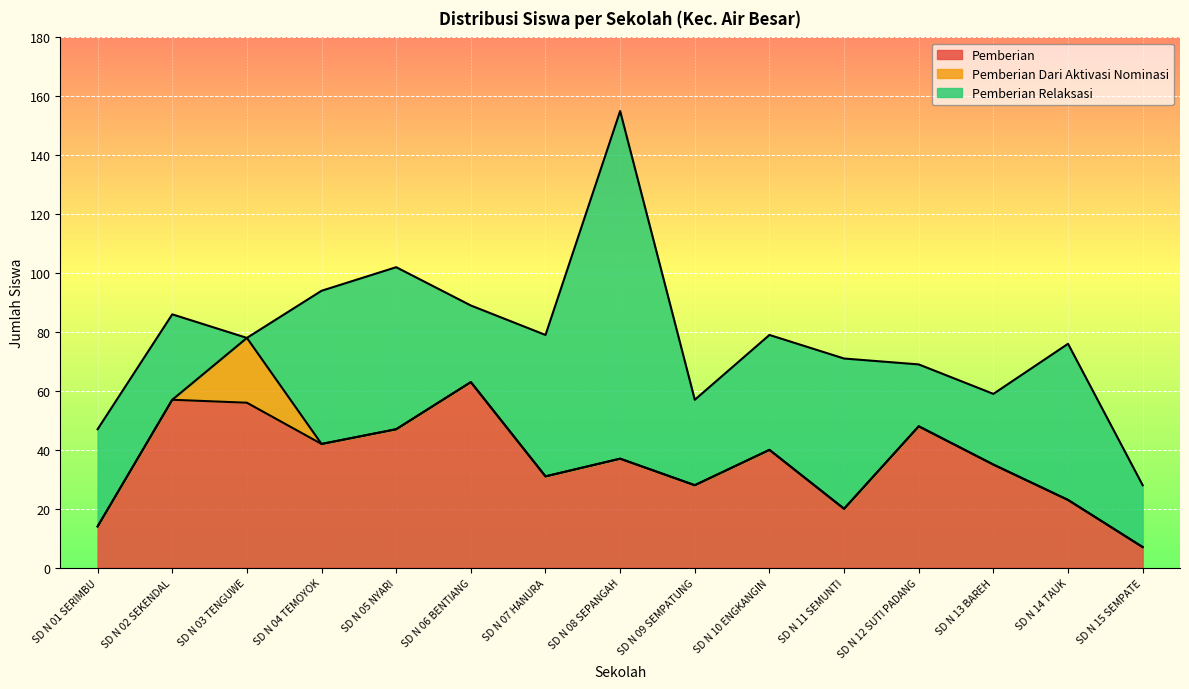

Reading right to left, extract all data points from this chart.

Pemberian: SD N 15 SEMPATE=7	SD N 14 TAUK=23	SD N 13 BAREH=35	SD N 12 SUTI PADANG=48	SD N 11 SEMUNTI=20	SD N 10 ENGKANGIN=40	SD N 09 SEMPATUNG=28	SD N 08 SEPANGAH=37	SD N 07 HANURA=31	SD N 06 BENTIANG=63	SD N 05 NYARI=47	SD N 04 TEMOYOK=42	SD N 03 TENGUWE=56	SD N 02 SEKENDAL=57	SD N 01 SERIMBU=14
Pemberian Dari Aktivasi Nominasi: SD N 15 SEMPATE=0	SD N 14 TAUK=0	SD N 13 BAREH=0	SD N 12 SUTI PADANG=0	SD N 11 SEMUNTI=0	SD N 10 ENGKANGIN=0	SD N 09 SEMPATUNG=0	SD N 08 SEPANGAH=0	SD N 07 HANURA=0	SD N 06 BENTIANG=0	SD N 05 NYARI=0	SD N 04 TEMOYOK=0	SD N 03 TENGUWE=22	SD N 02 SEKENDAL=0	SD N 01 SERIMBU=0
Pemberian Relaksasi: SD N 15 SEMPATE=21	SD N 14 TAUK=53	SD N 13 BAREH=24	SD N 12 SUTI PADANG=21	SD N 11 SEMUNTI=51	SD N 10 ENGKANGIN=39	SD N 09 SEMPATUNG=29	SD N 08 SEPANGAH=118	SD N 07 HANURA=48	SD N 06 BENTIANG=26	SD N 05 NYARI=55	SD N 04 TEMOYOK=52	SD N 03 TENGUWE=0	SD N 02 SEKENDAL=29	SD N 01 SERIMBU=33